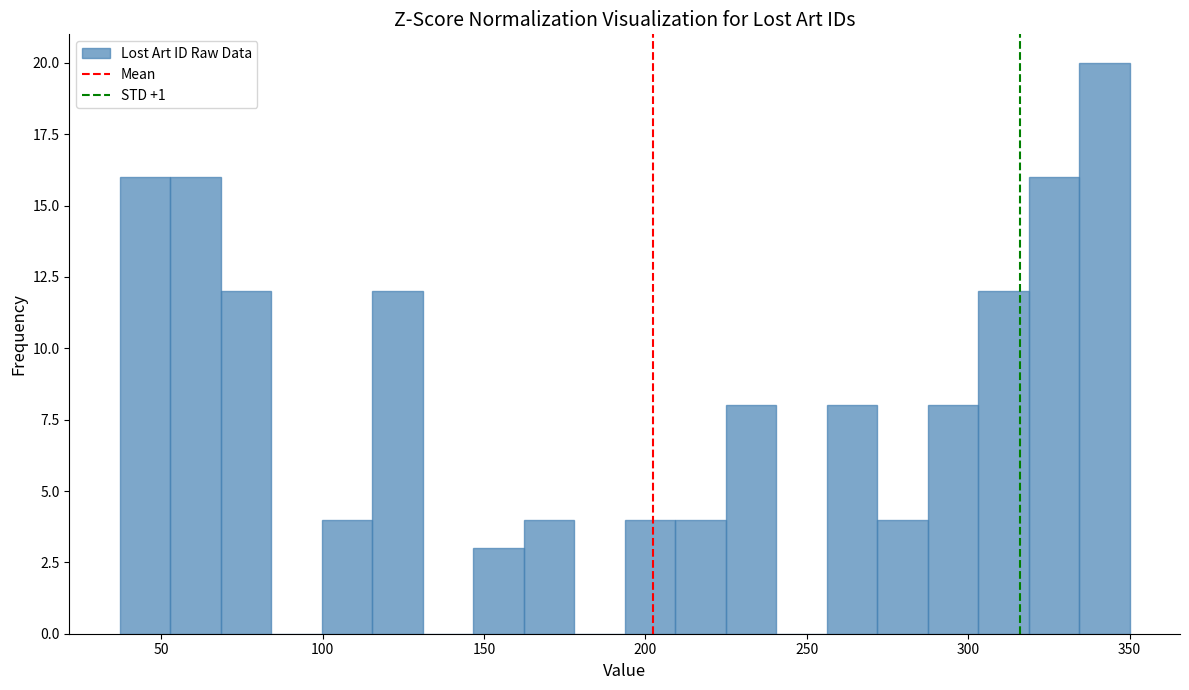

Read against the x-axis, roughly where is the centre of the tallest bar?

340